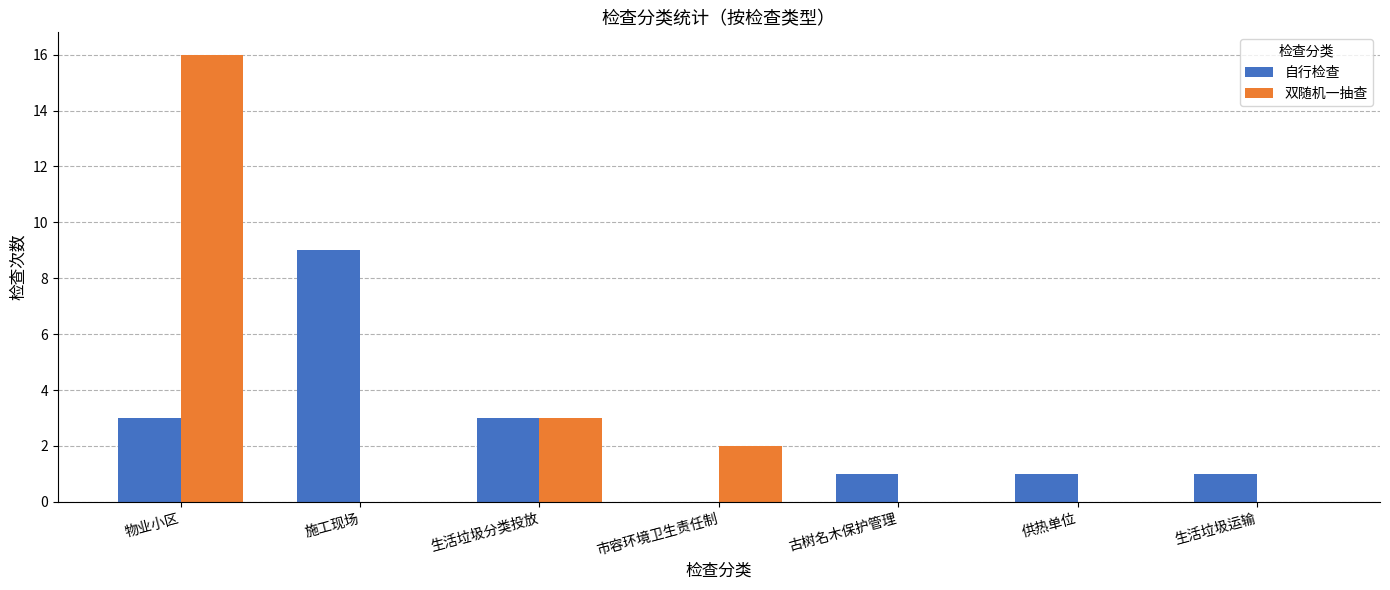

Where is 双随机一抽查 nearest to the value 8?

生活垃圾分类投放